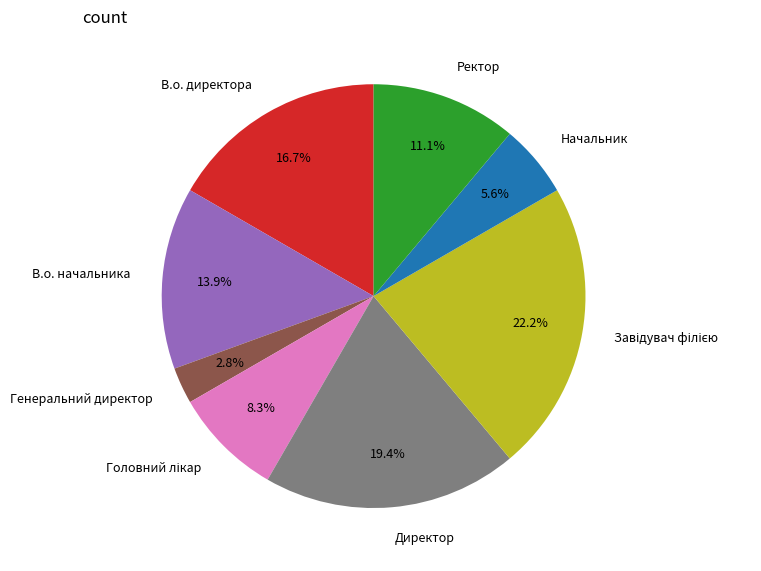

Is it true that Генеральний директор is 10% of the pie?

False